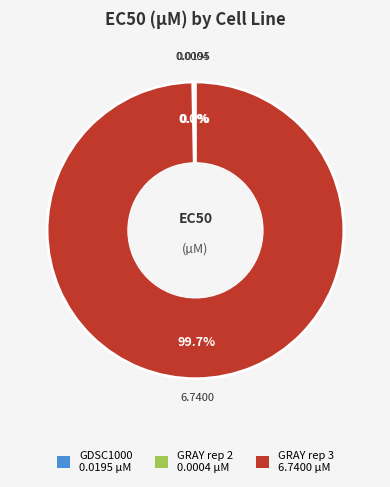

What percentage do GRAY rep 3 and GDSC1000 together represent?

100.0%